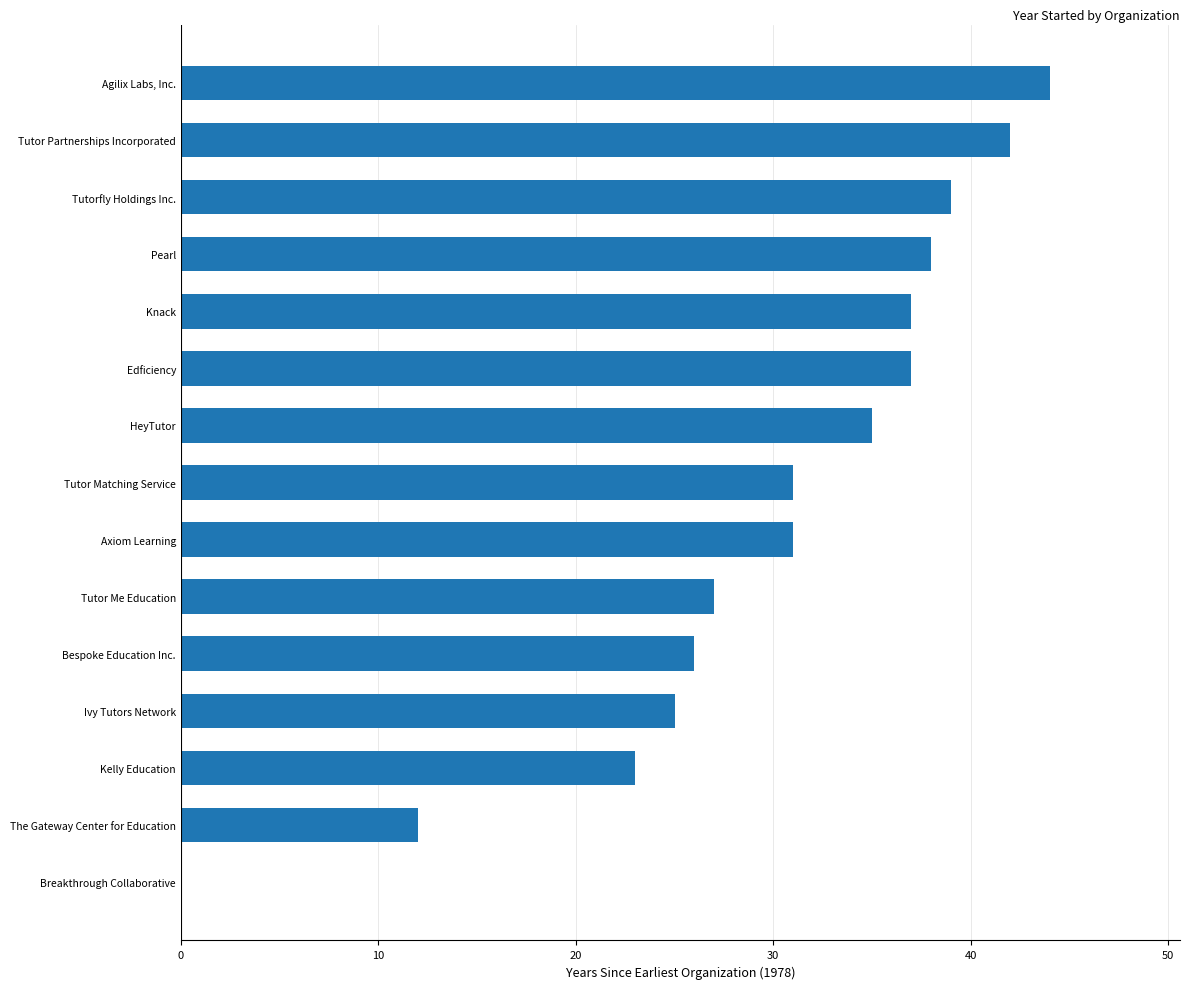

True or false: the data shows 27 at Tutor Me Education.

True